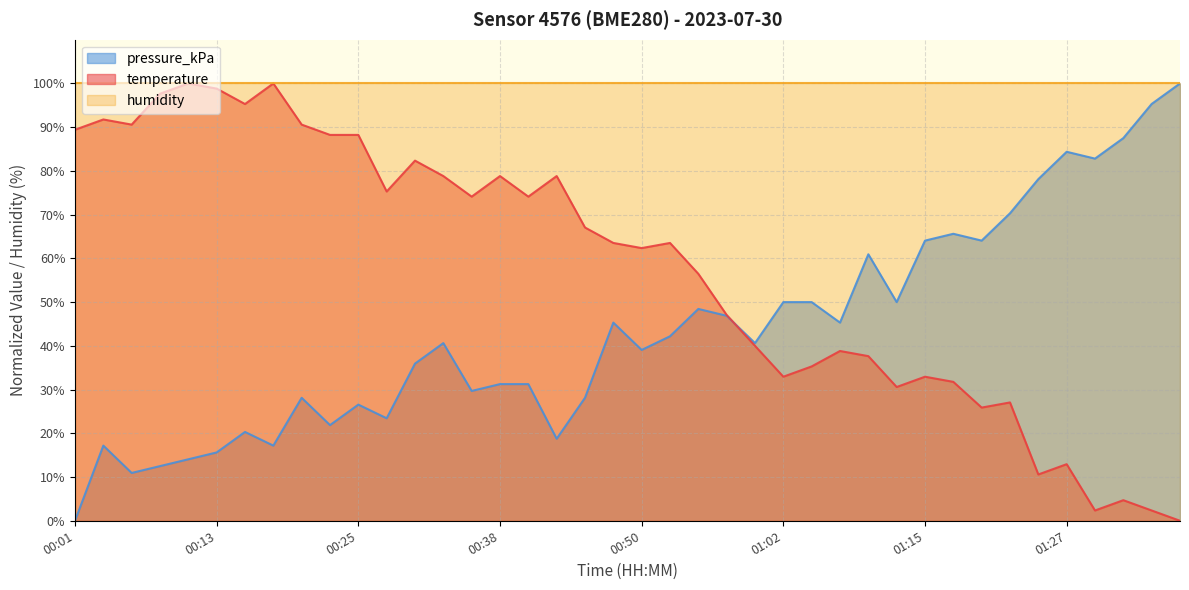

Does the chart have visible grid lines?

Yes